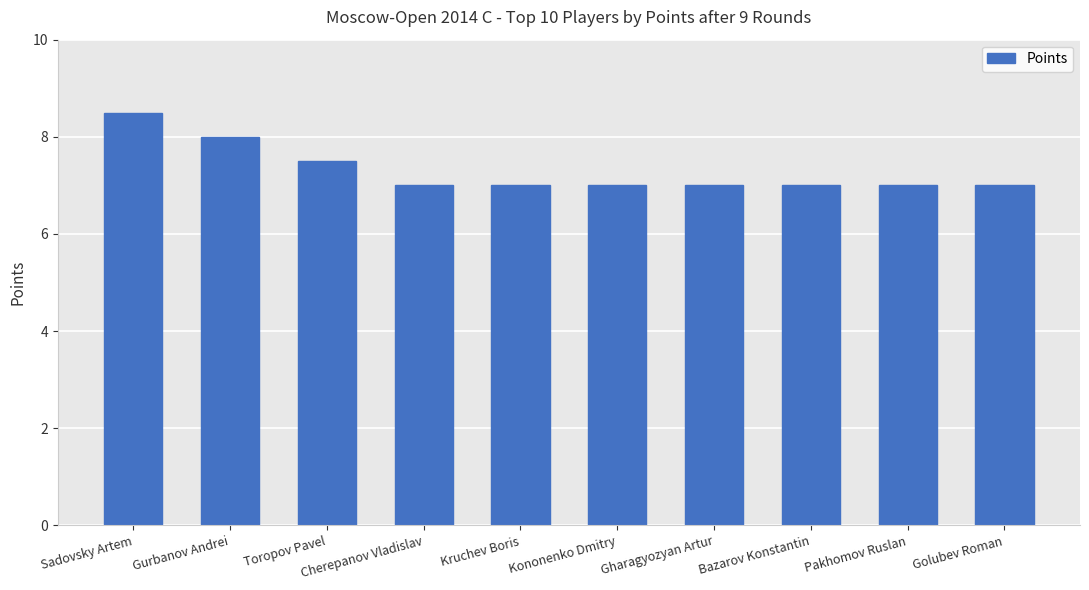

Approximately how many times larger is the value at Cherepanov Vladislav compared to Gurbanov Andrei?

0.9